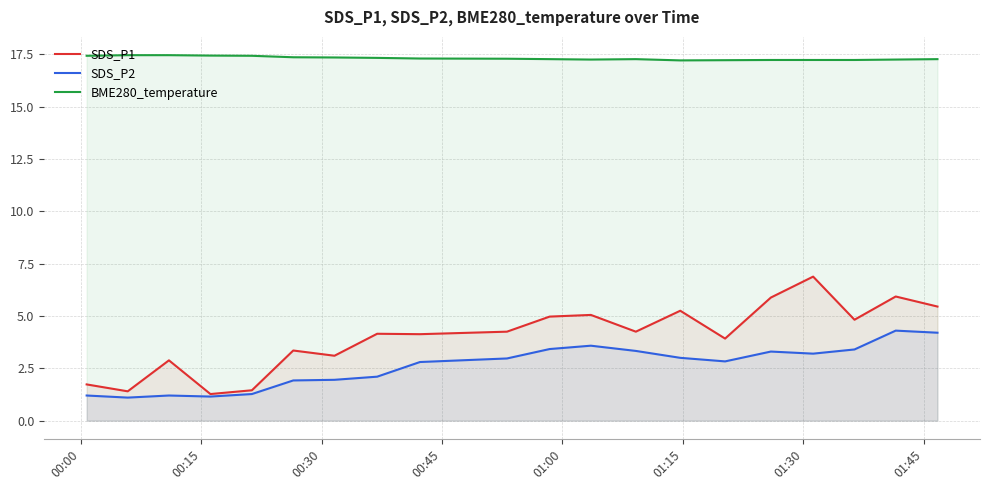

What are all the series names shown in the legend?

SDS_P1, SDS_P2, BME280_temperature